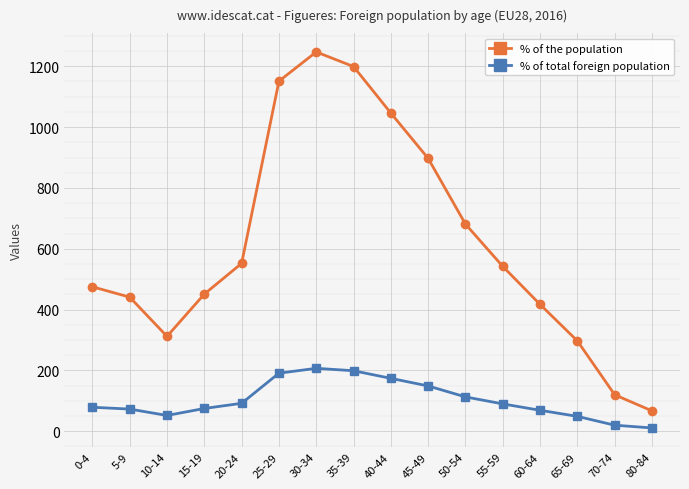

What is the difference between the % of total foreign population values at 30-34 and 55-59?

117